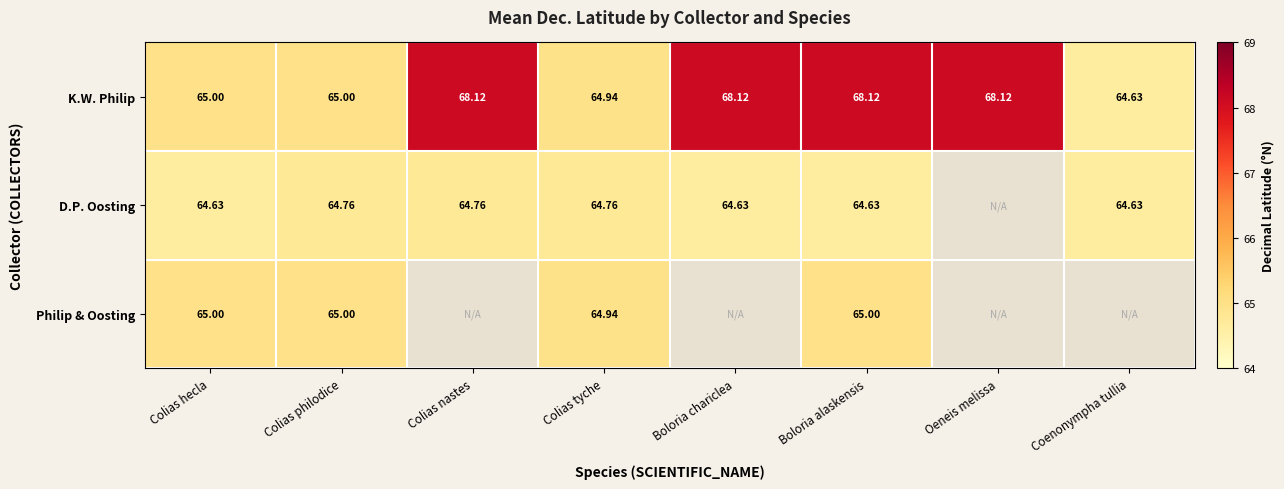

Which label corresponds to the largest value in the chart?

Oeneis melissa